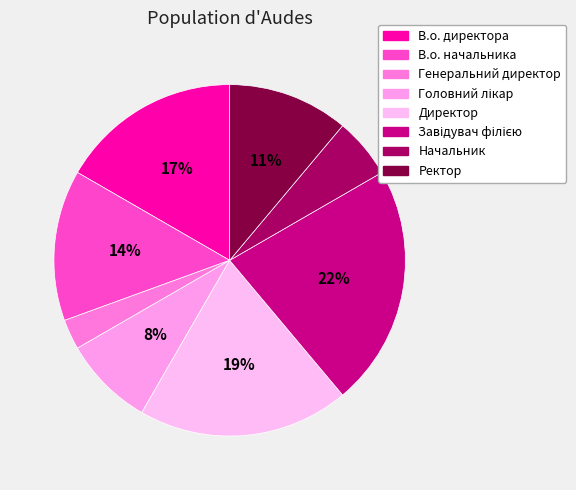

How many slices are in this pie chart?

8